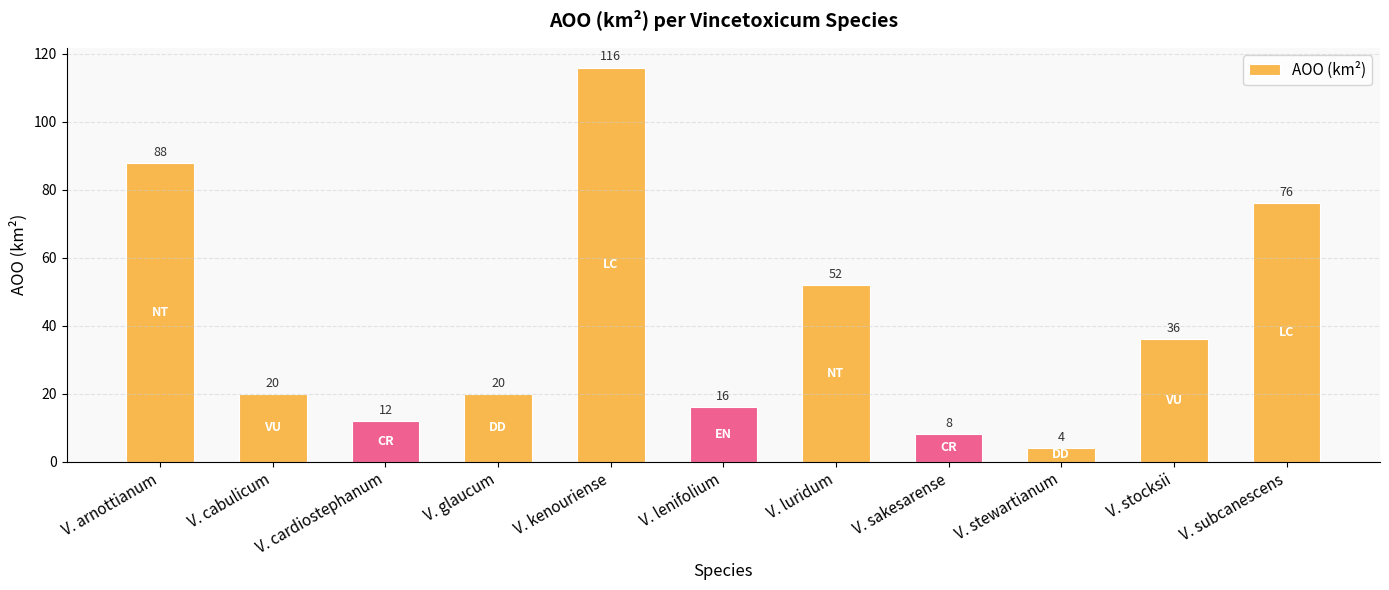

True or false: the data shows 20 at V. glaucum.

True